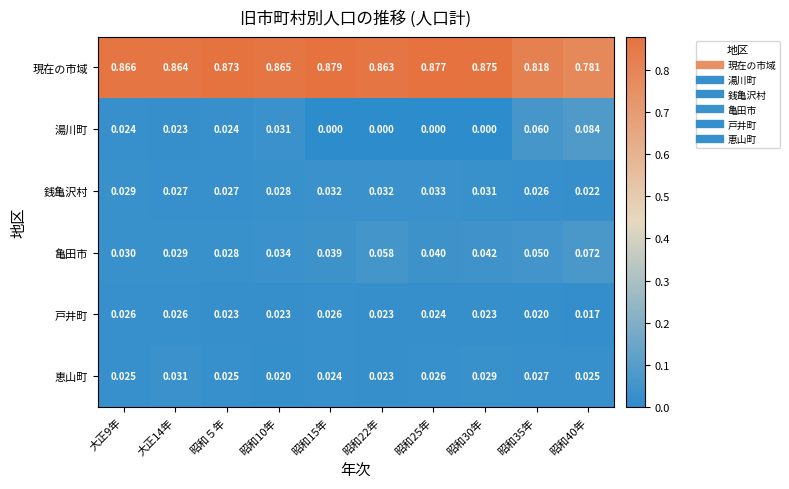

Between 昭和10年 and 昭和30年, which series saw the biggest shift?

湯川町